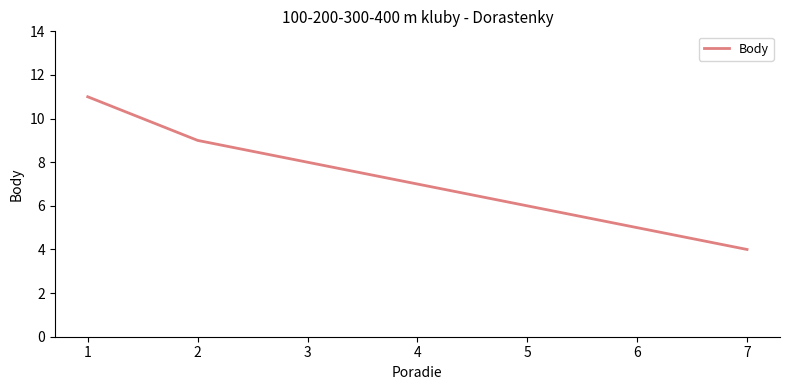

What value does the data have at 3?

8